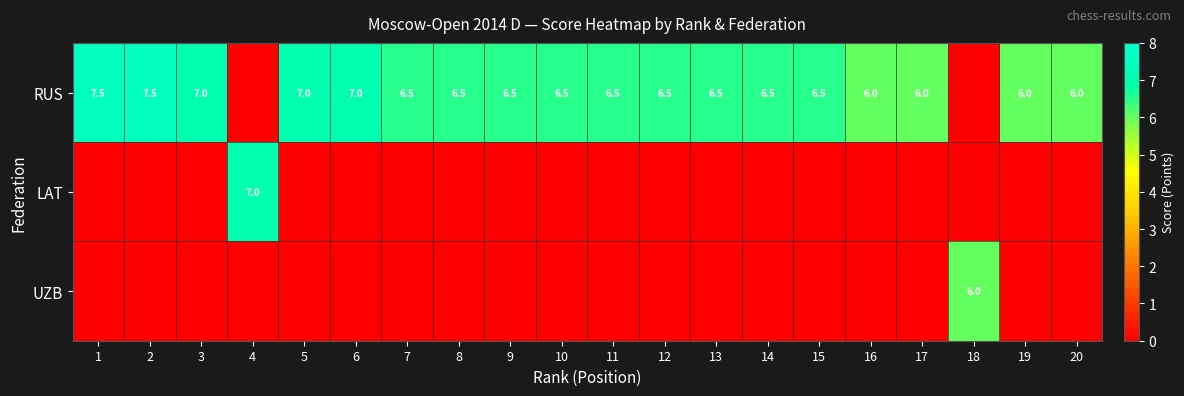

The RUS series shows 11.0 at 14. True or false?

False